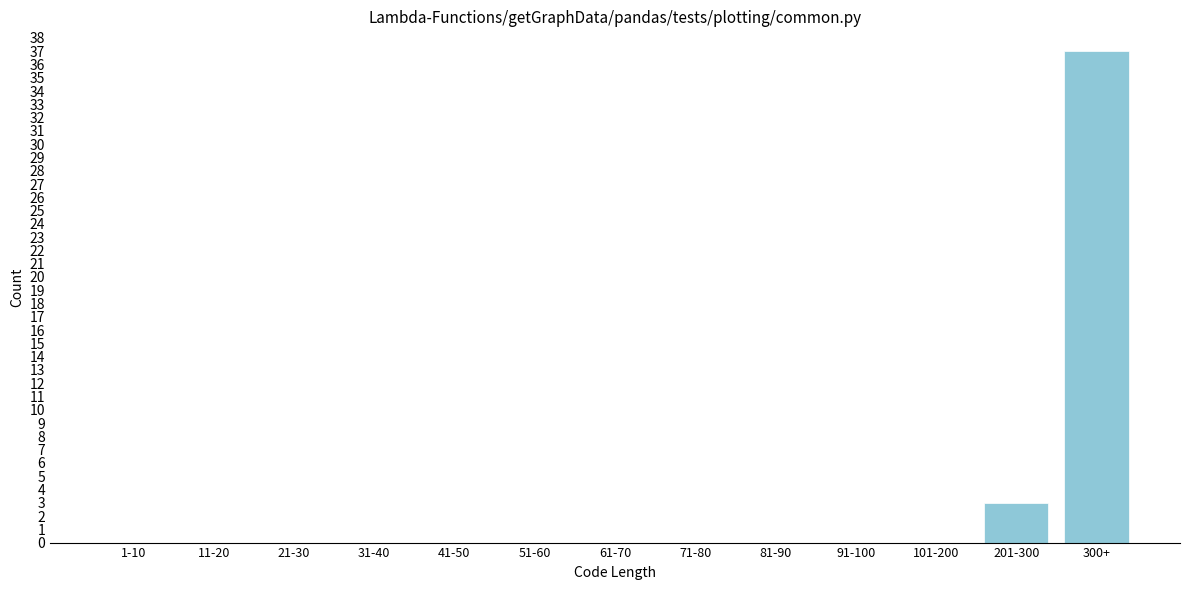

Reading left to right, transcribe all the data shown in this chart.

1-10=0	11-20=0	21-30=0	31-40=0	41-50=0	51-60=0	61-70=0	71-80=0	81-90=0	91-100=0	101-200=0	201-300=3	300+=37